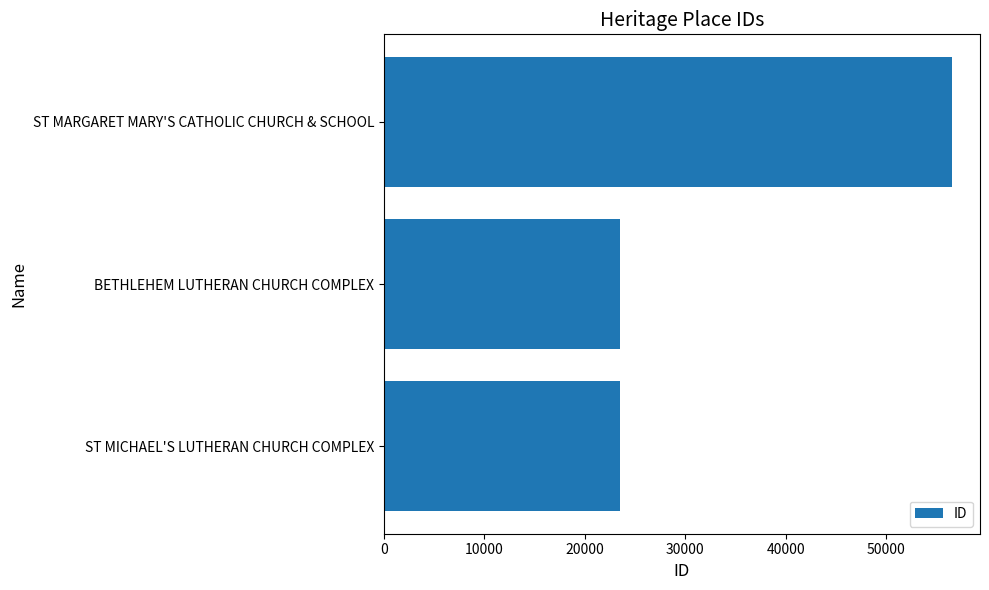

What value does the data have at ST MARGARET MARY'S CATHOLIC CHURCH & SCHOOL?

56520